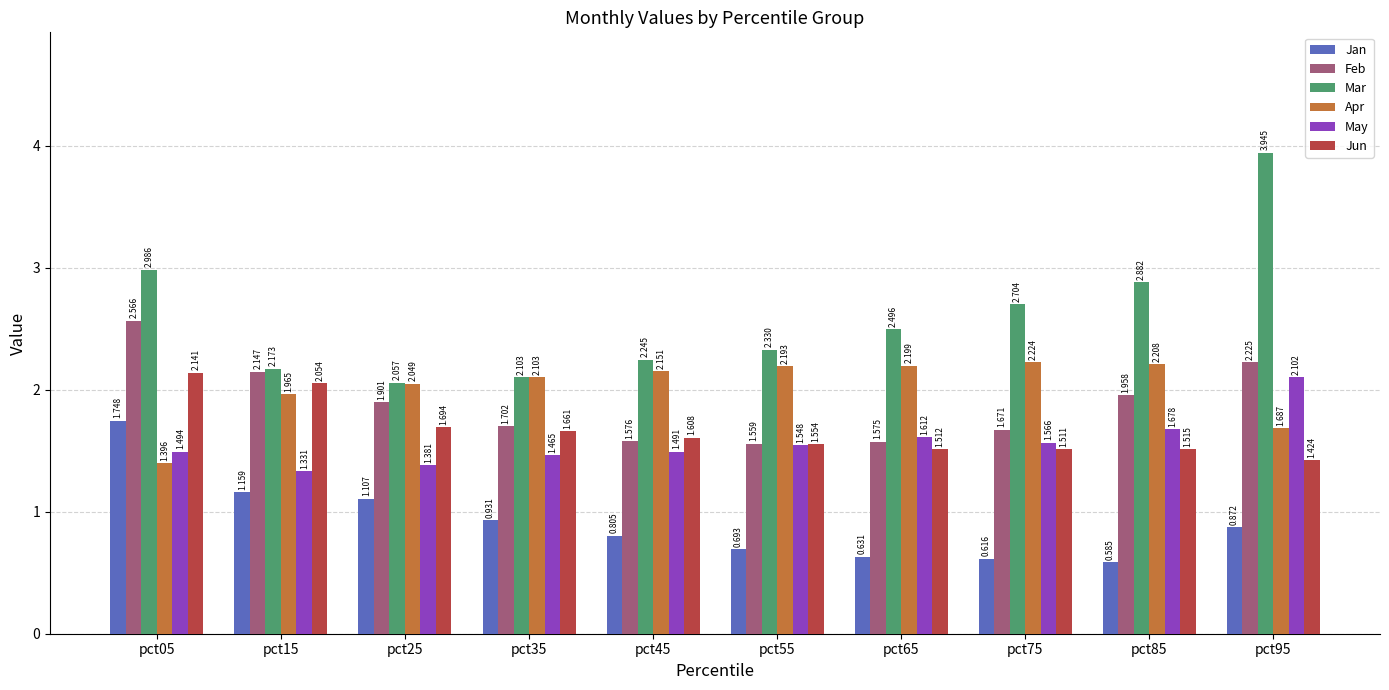

Which category has the highest value across all series?

pct95